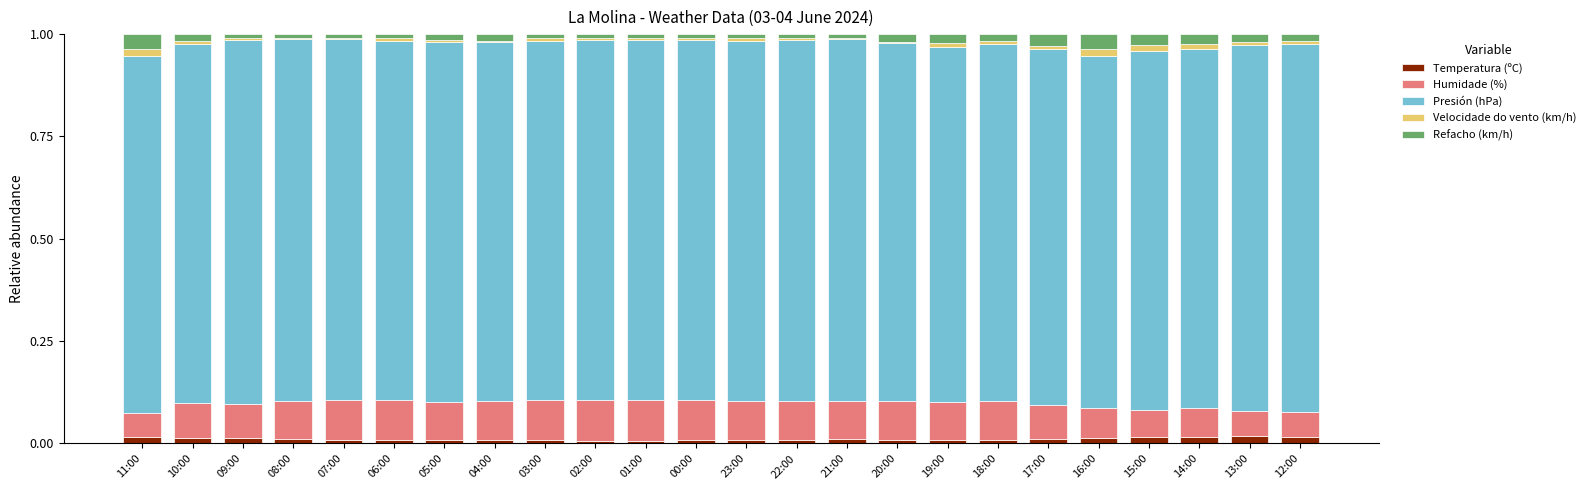

How many series are shown in this chart?

5